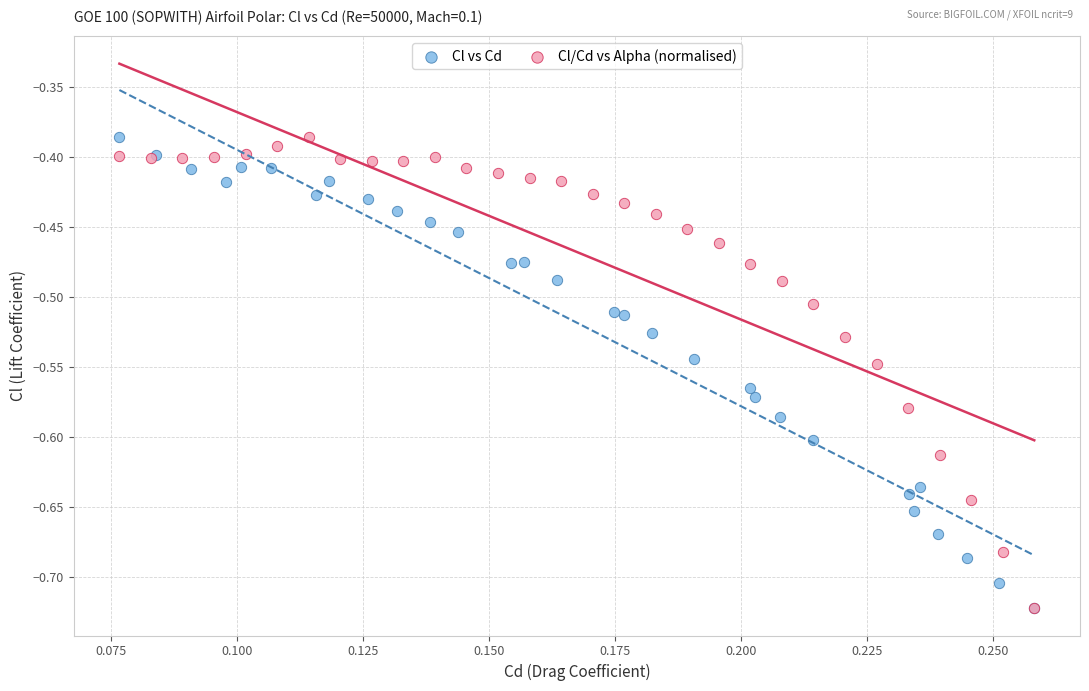

What are all the series names shown in the legend?

Cl vs Cd, Cl/Cd vs Alpha (normalised)